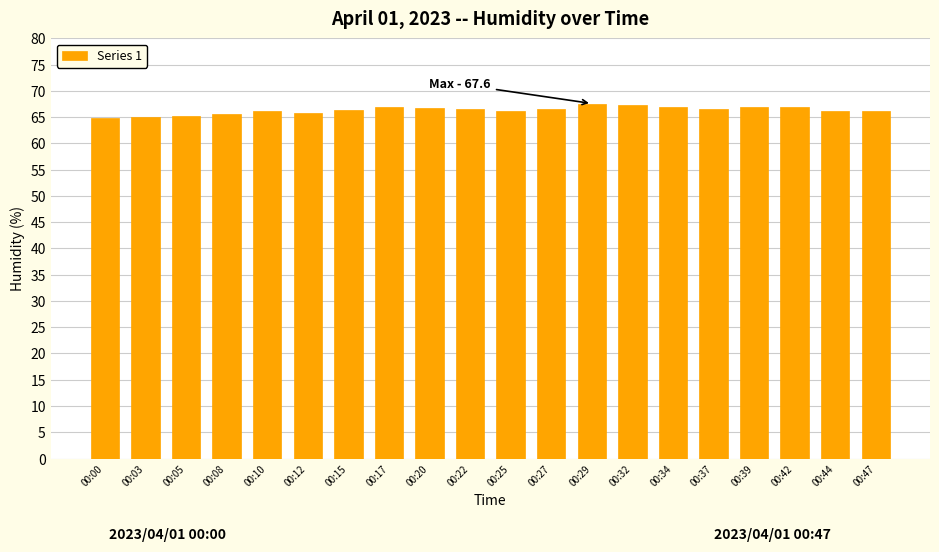

What is the difference between the values at 00:29 and 00:12?

1.9